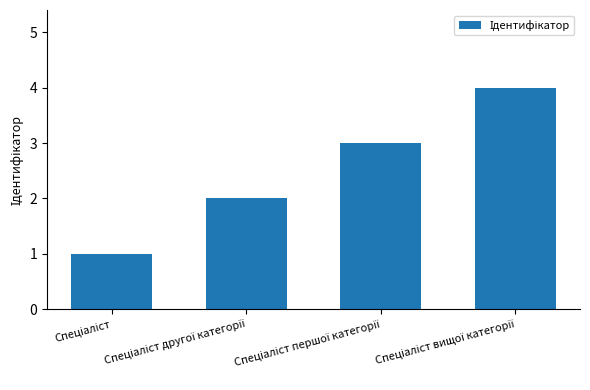

What is the maximum value shown in the chart?

4